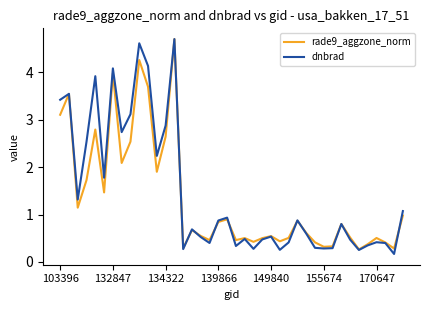

What is the average value of the dnbrad series?

1.4